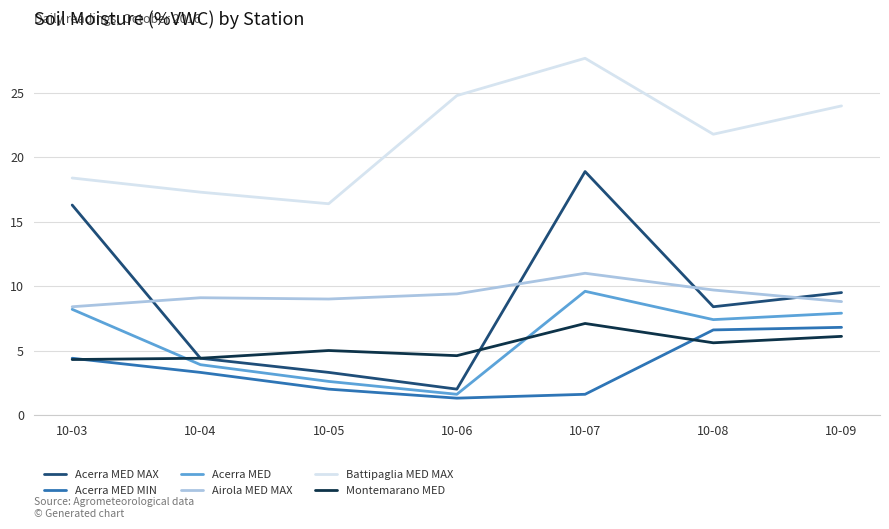

Which category has the highest value across all series?

10-07